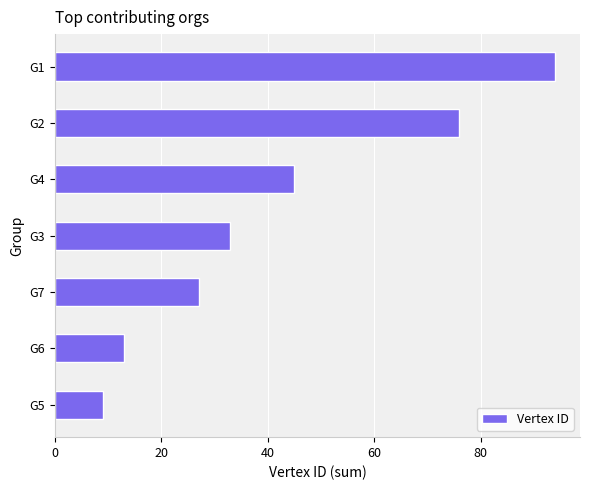

List the labels in order of value, largest first.

G1, G2, G4, G3, G7, G6, G5